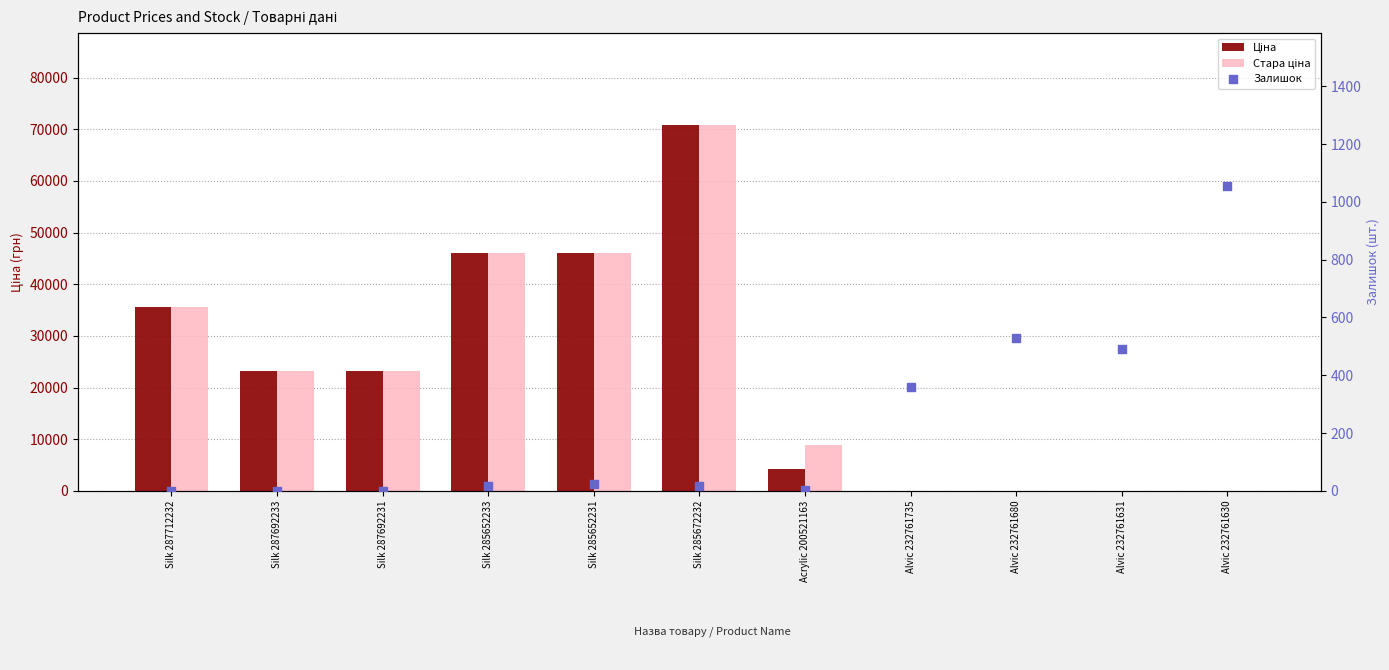

Is the value of Ціна at Silk 285652231 greater than the value of Залишок at Silk 285672232?

Yes